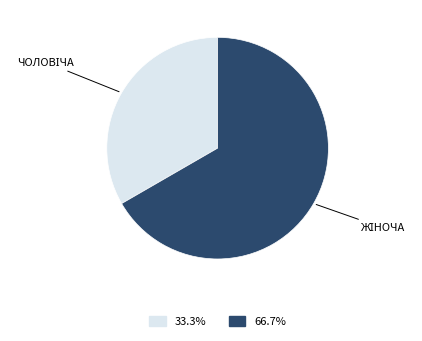

Is there any slice that represents more than half of the pie?

Yes